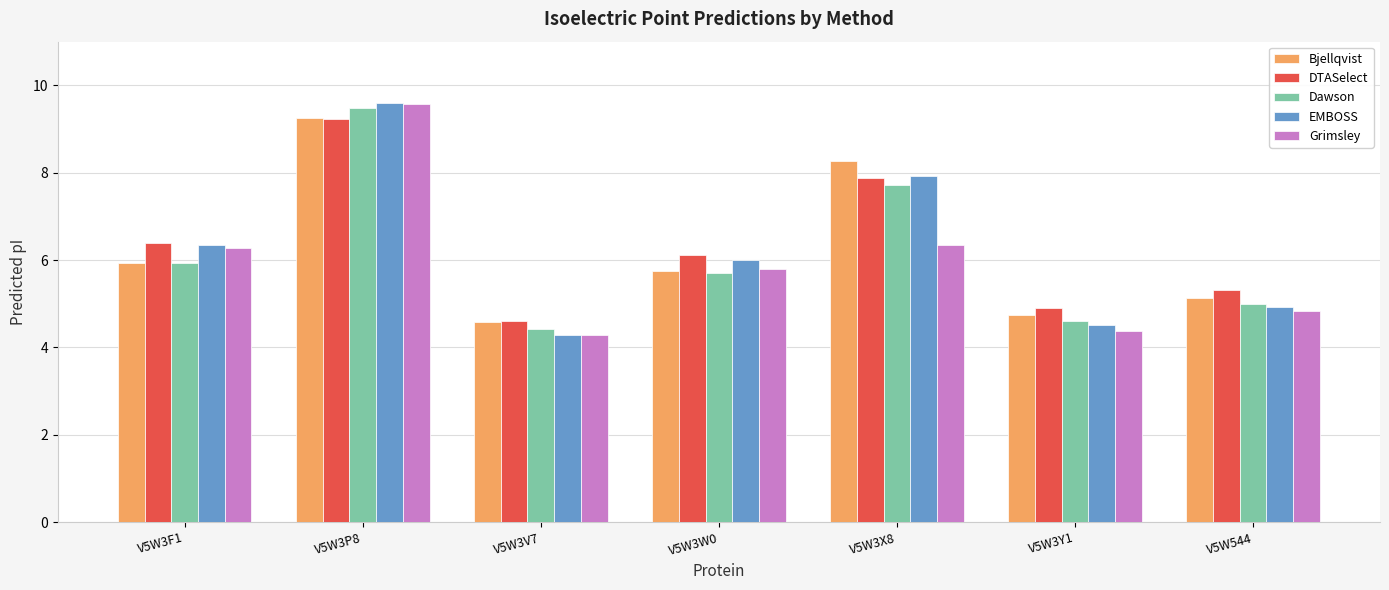

Is the value of EMBOSS at V5W544 greater than the value of Bjellqvist at V5W3X8?

No